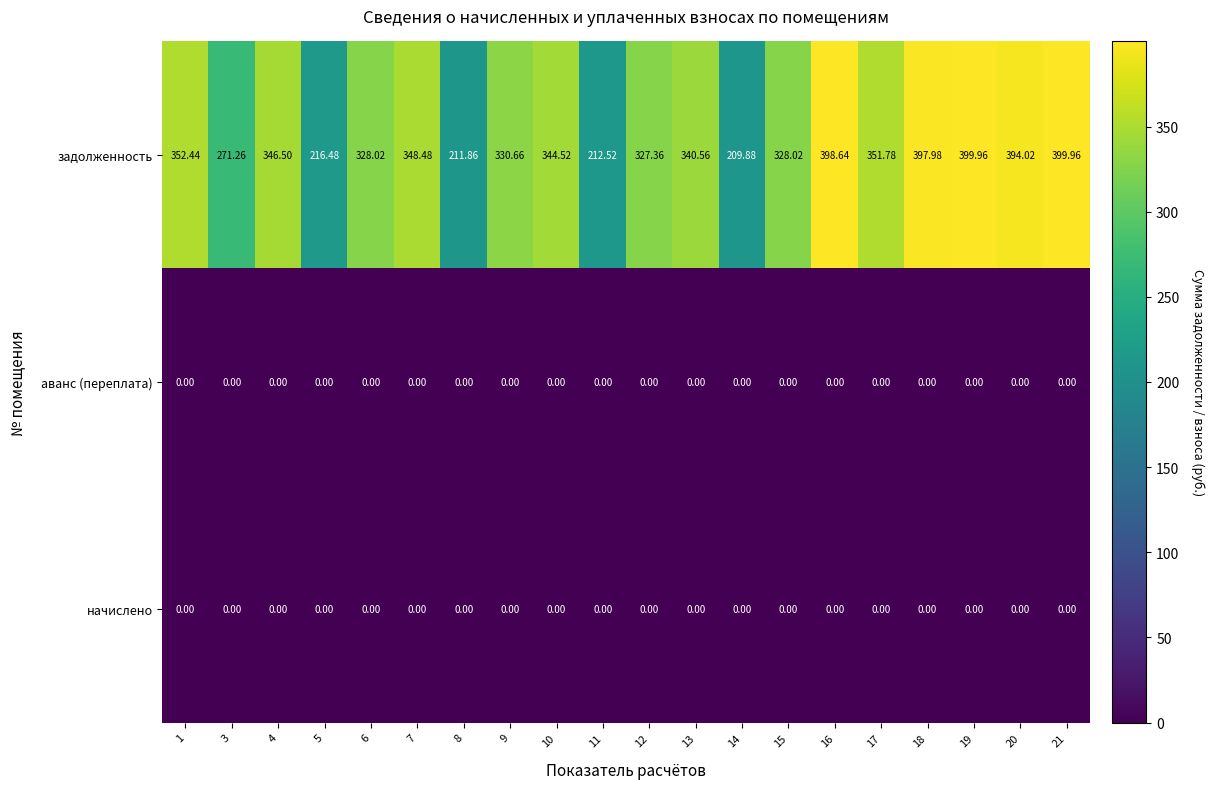

Is the value of задолженность at 11 greater than the value of аванс (переплата) at 10?

Yes